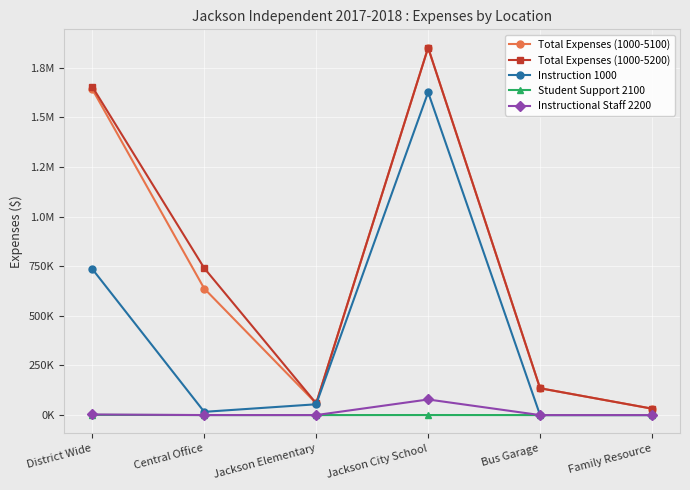

What position from the right is Bus Garage?

2